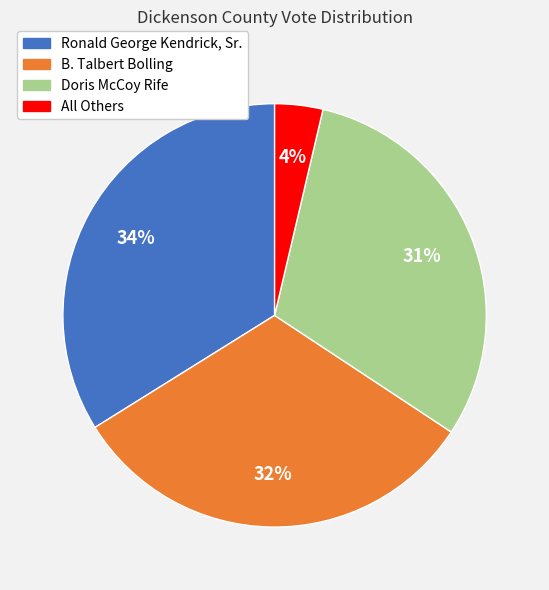

Is it true that Doris McCoy Rife is 31% of the pie?

True